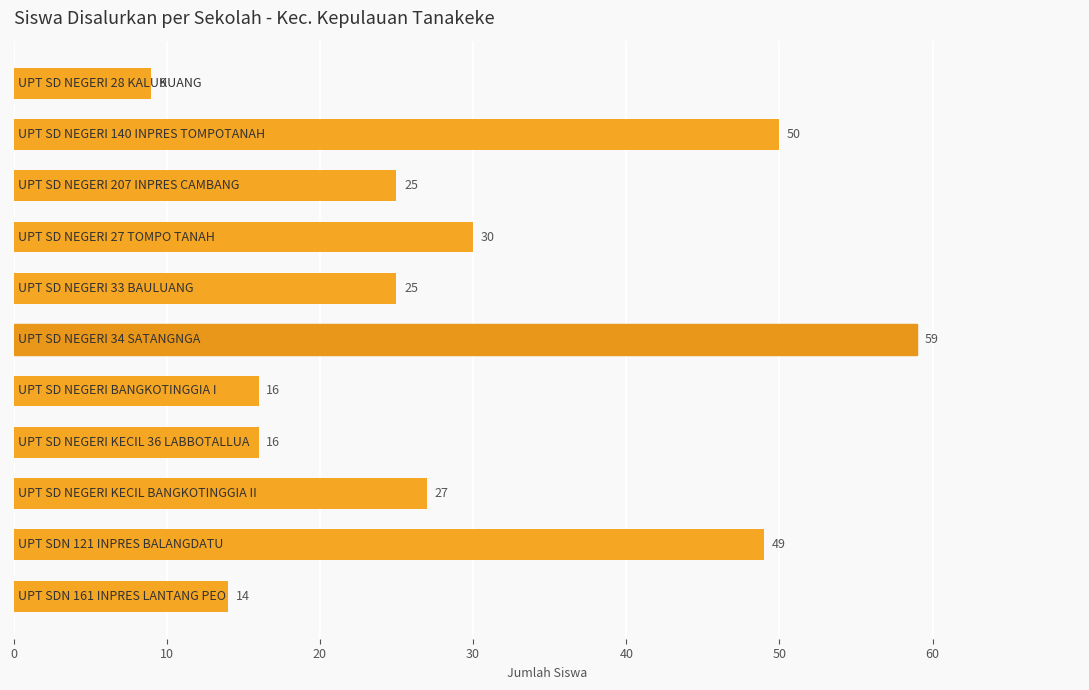

Reading bottom to top, what are all the values shown in this chart?

14	49	27	16	16	59	25	30	25	50	9